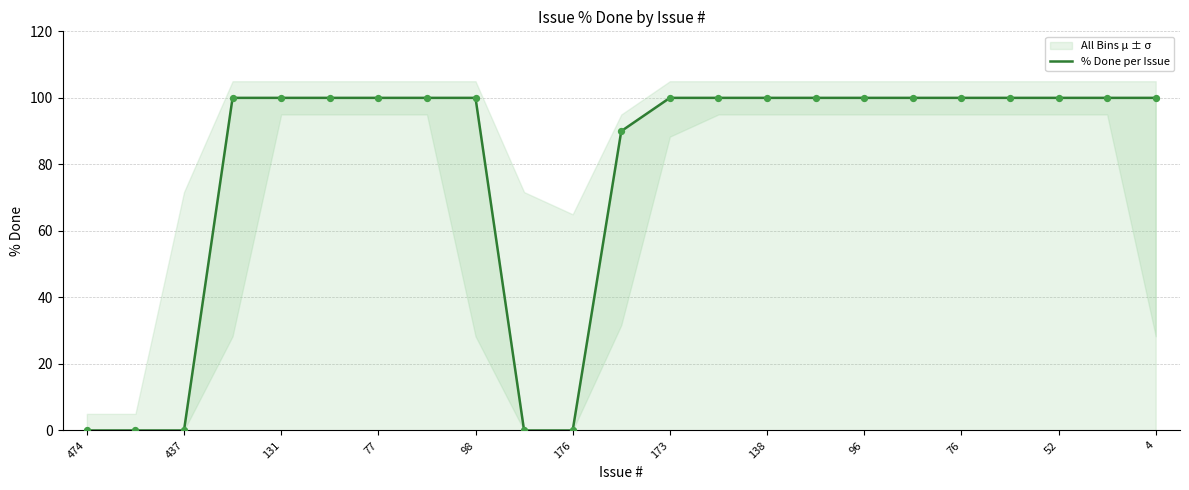

True or false: % Done per Issue has a value of 100 at 4.

True